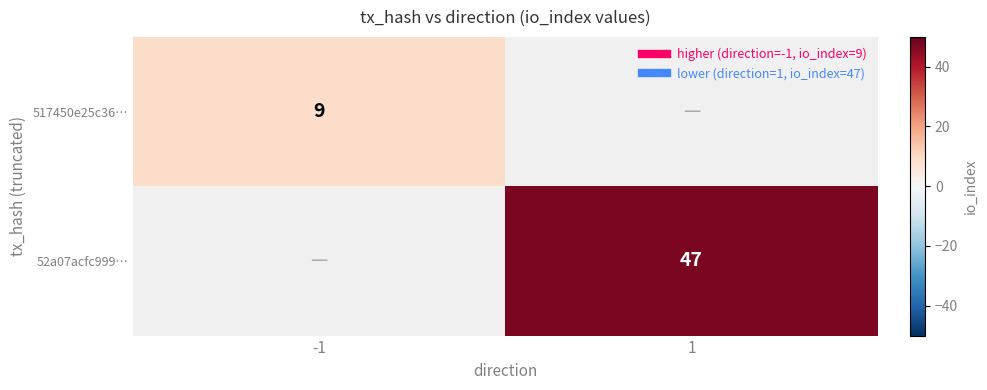

Rank the categories by 517450e25c36… value from highest to lowest.

-1, 1